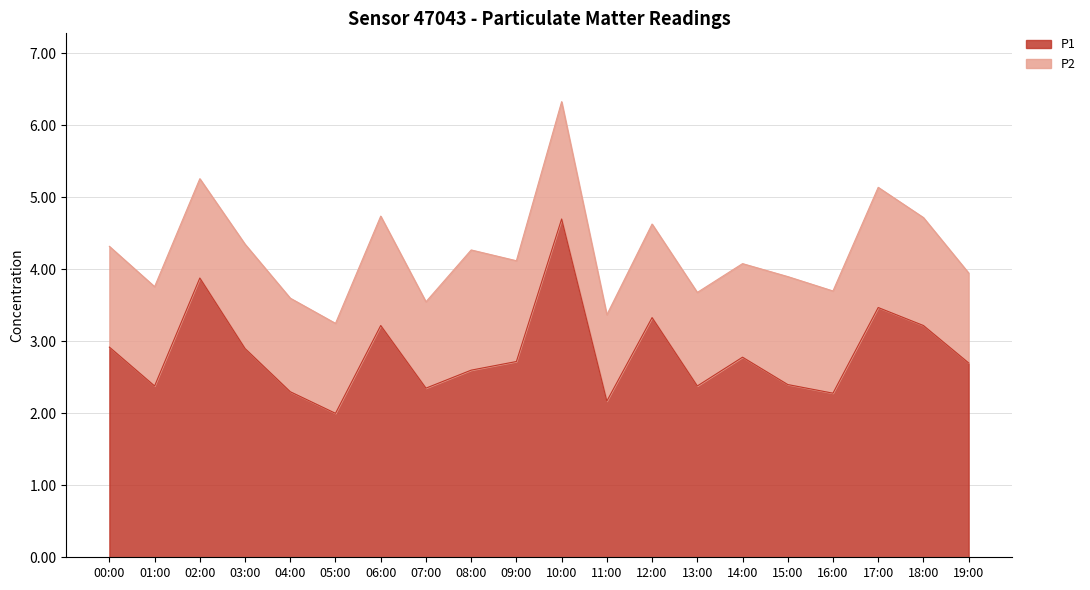

Where is the first local maximum?

02:00